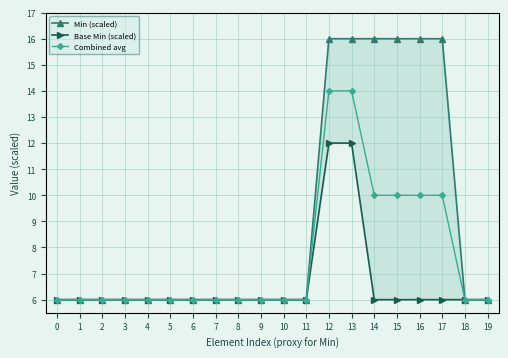

The value of Combined avg at 14 is 14. True or false?

False